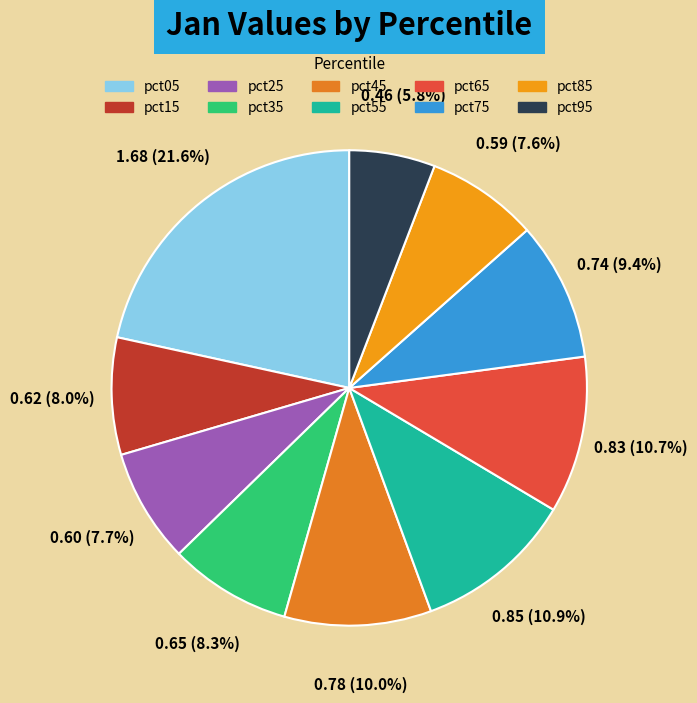

How many segments does this pie chart have?

10